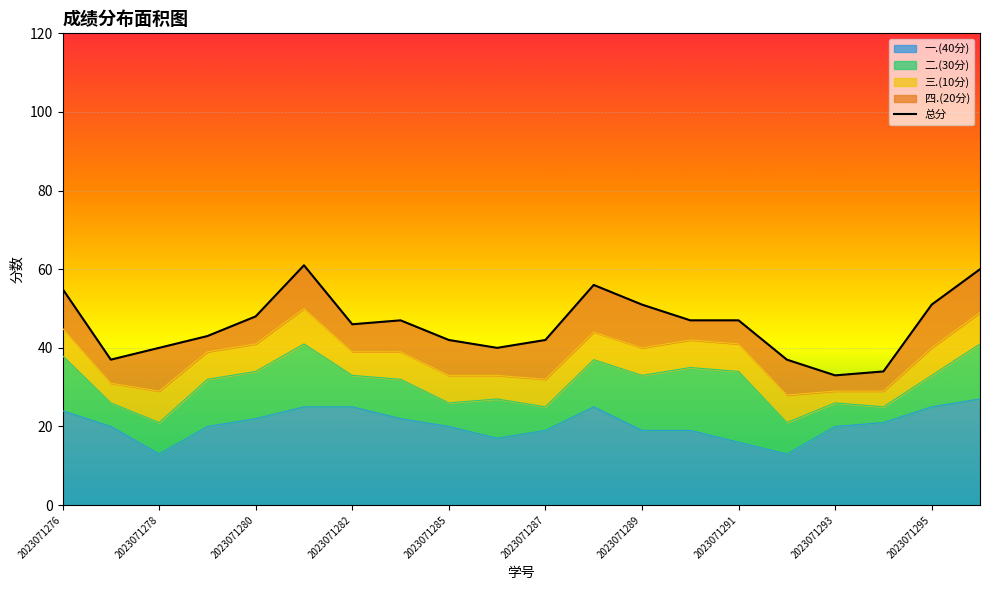

Is it true that 一.(40分) equals 25 at 2023071289?

False